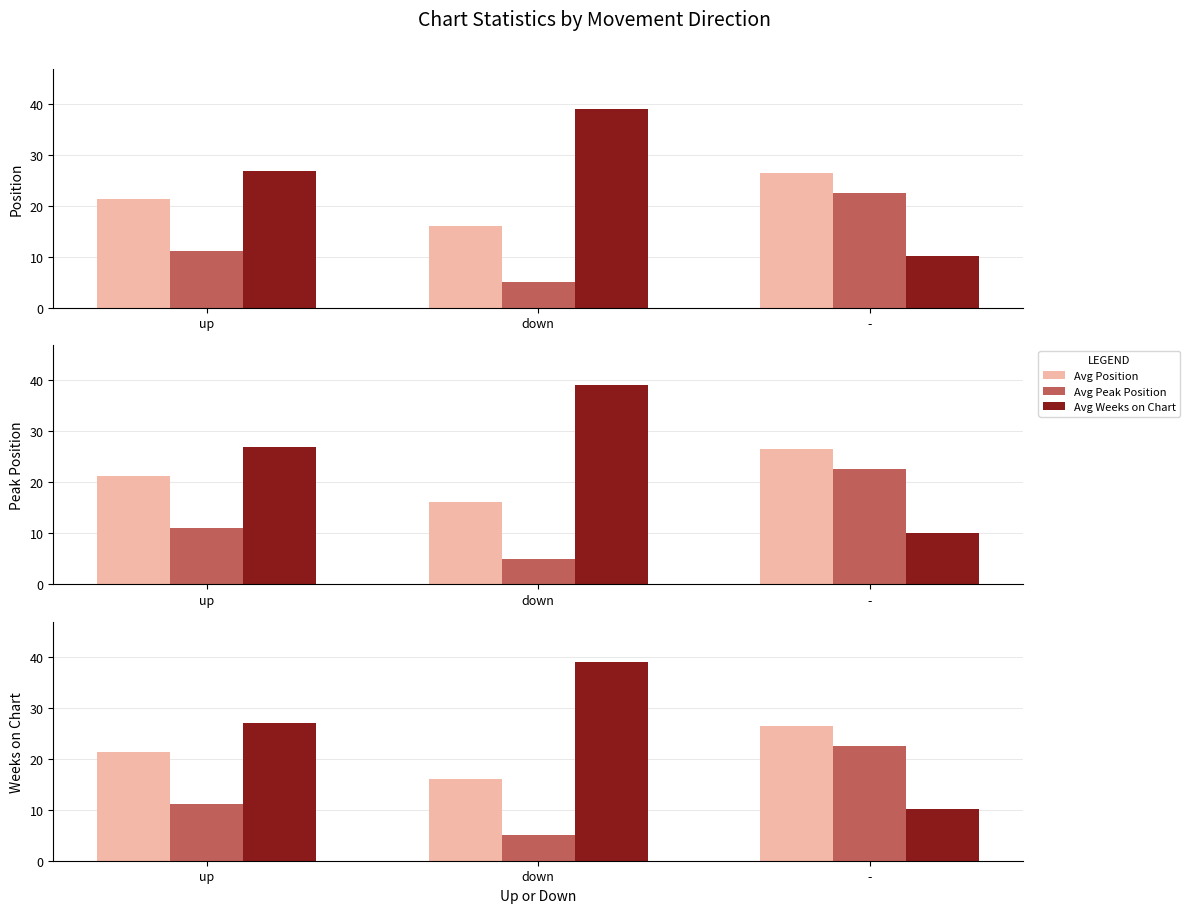

What position from the right is -?

1